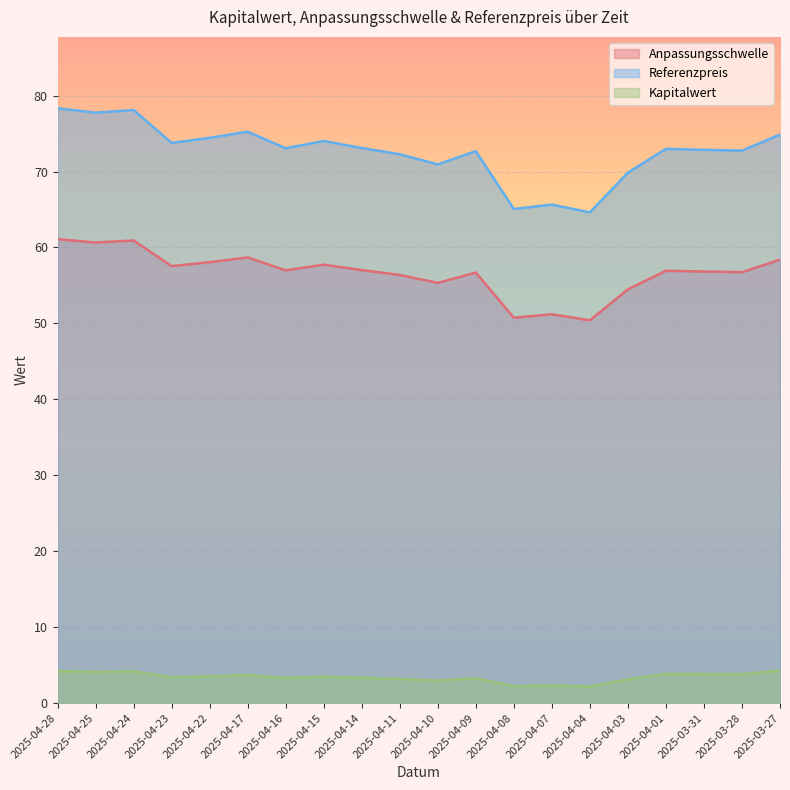

Between 2025-04-23 and 2025-03-31, which series saw the biggest shift?

Referenzpreis